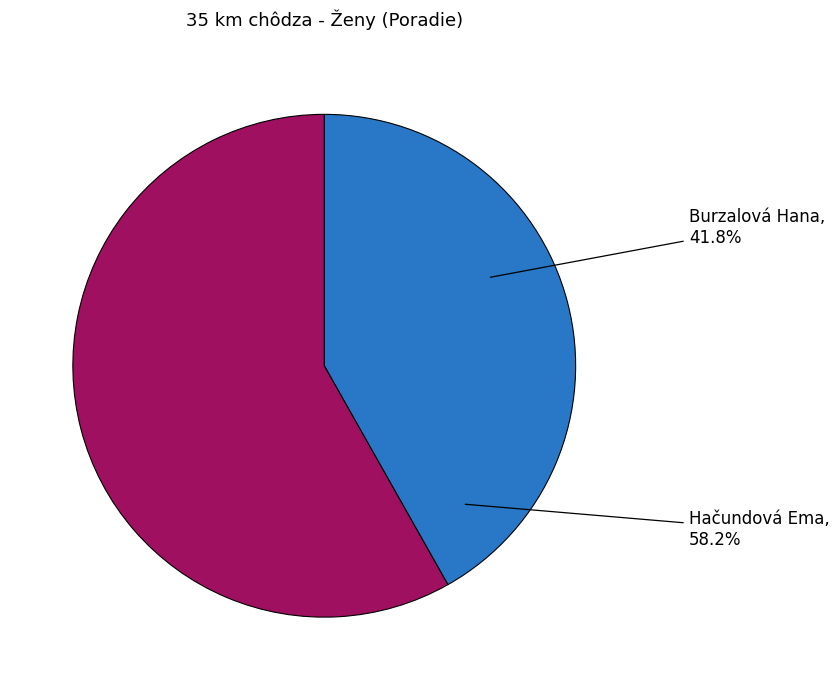

What percentage is the Hačundová Ema slice, to the nearest percent?

58%